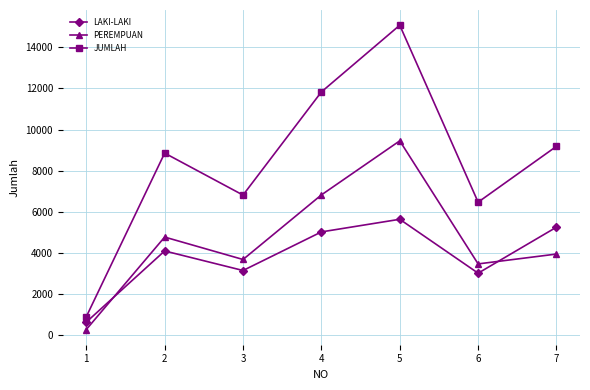

True or false: JUMLAH has more than 2 points higher than both neighbors.

False